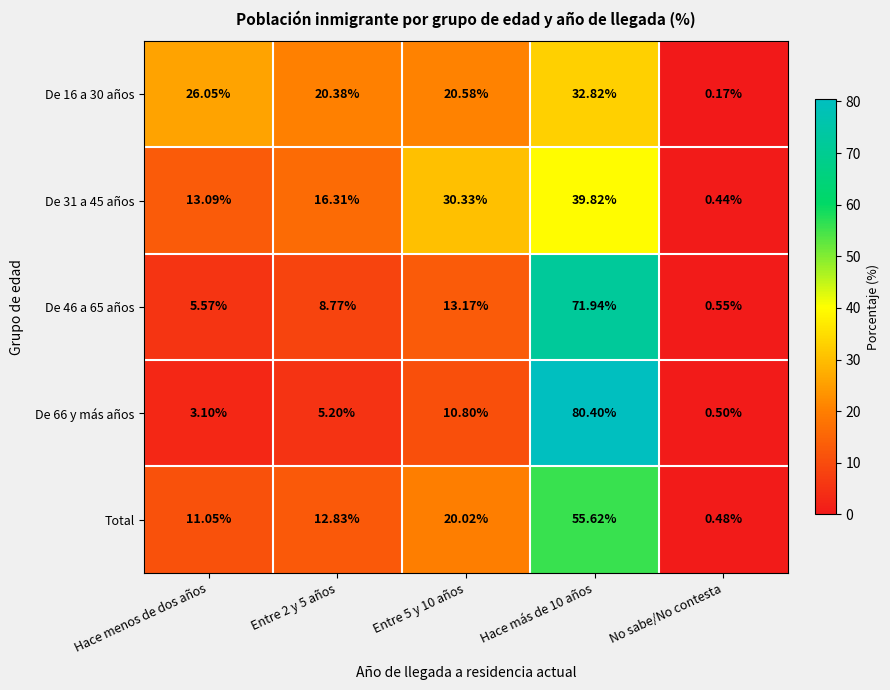

Is the value of De 16 a 30 años at Entre 2 y 5 años greater than the value of De 46 a 65 años at Entre 2 y 5 años?

Yes